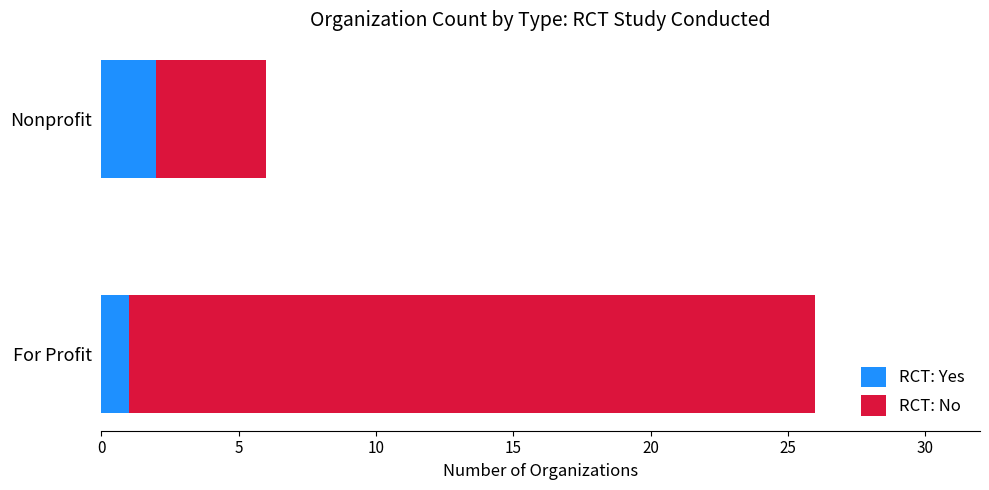

True or false: RCT: Yes has a value of 0 at For Profit.

False